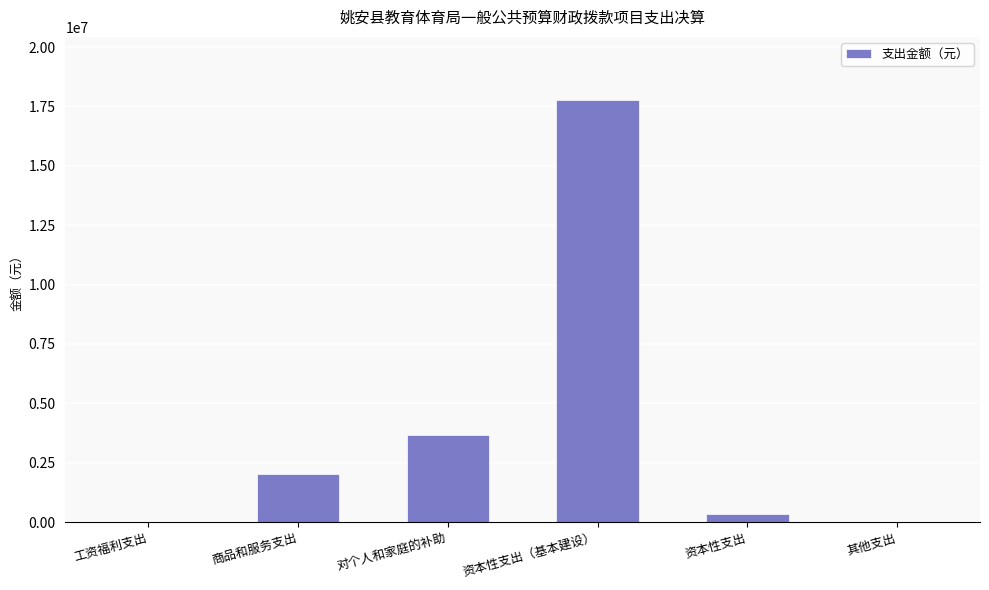

True or false: the data shows 28216581.0 at 资本性支出（基本建设）.

False